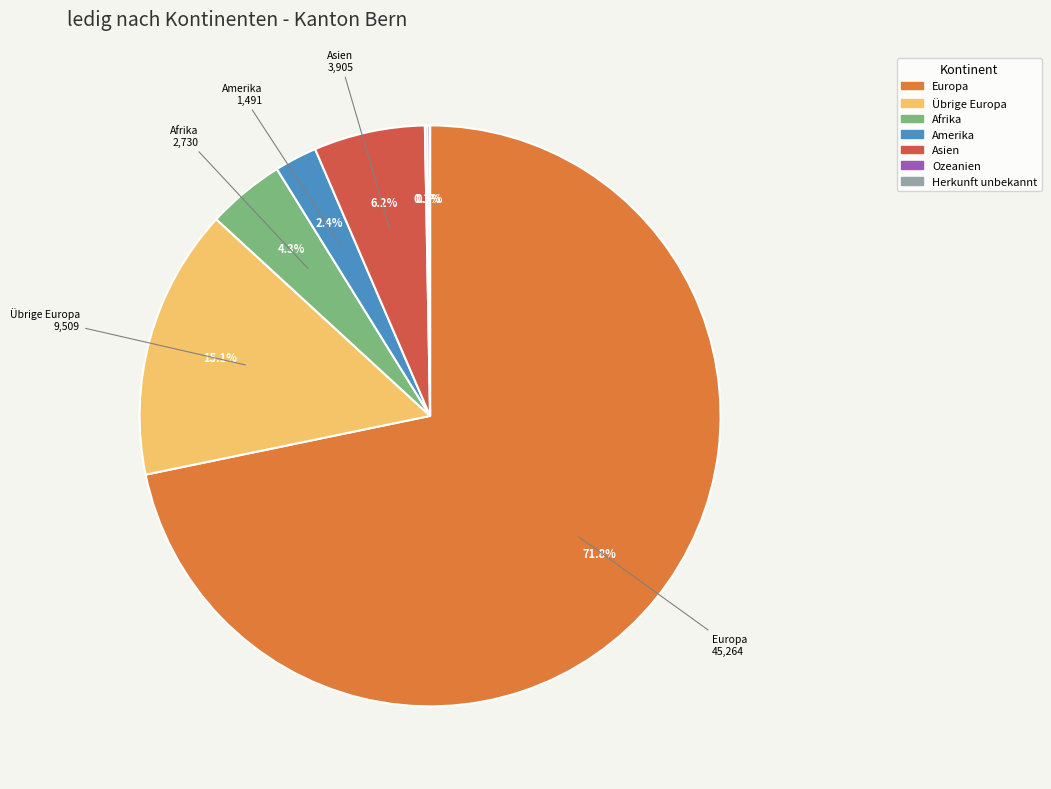

What percentage is the Amerika slice, to the nearest percent?

2%